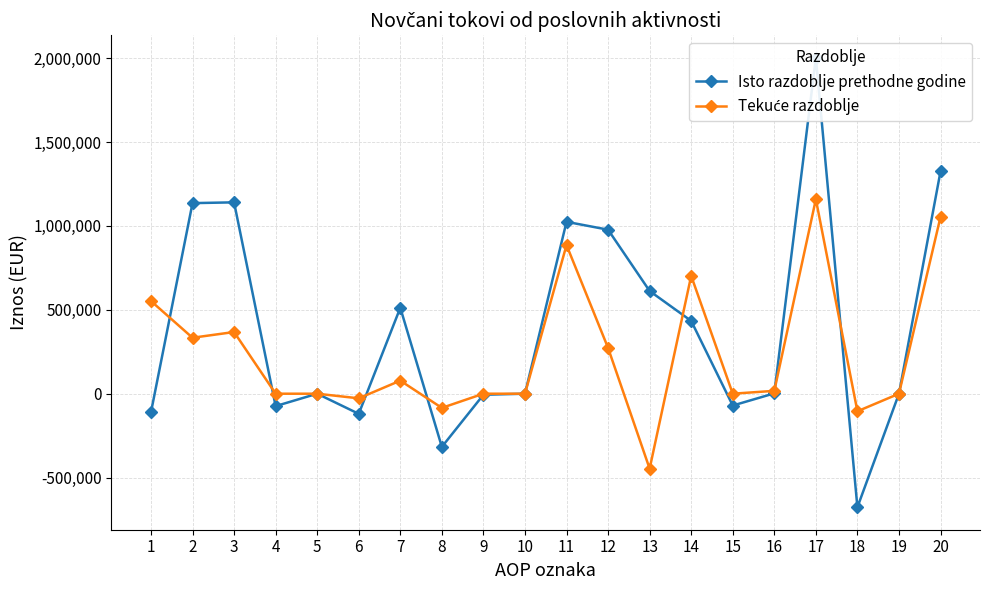

At which category does Isto razdoblje prethodne godine reach its first local peak?

3